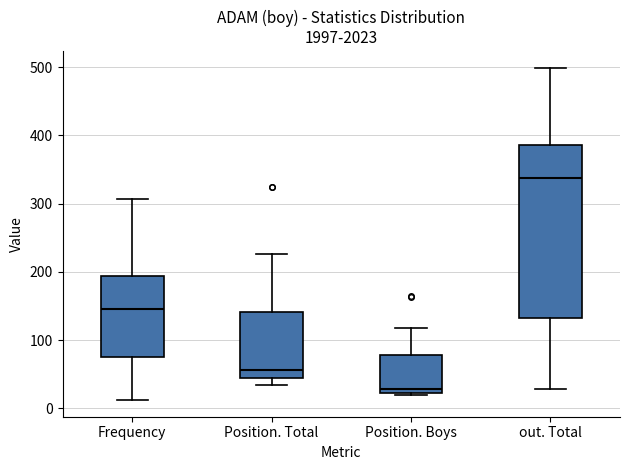

Reading left to right, read every box against the y-axis: the position of its median line, the range the box covers, and the ends of its whiskers. The values are not printed on the chart, so give them approximately, as read against the axis.

Frequency: median 150, box 80 to 190, whiskers 10 to 310
Position. Total: median 60, box 40 to 140, whiskers 30 to 230
Position. Boys: median 30, box 20 to 80, whiskers 20 (just below the box's lower edge) to 120
out. Total: median 340, box 130 to 390, whiskers 30 to 500